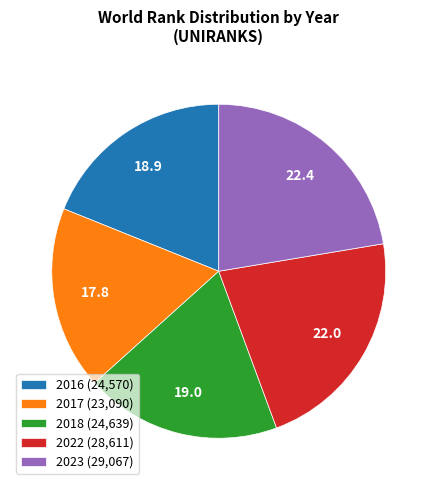

How many segments does this pie chart have?

5